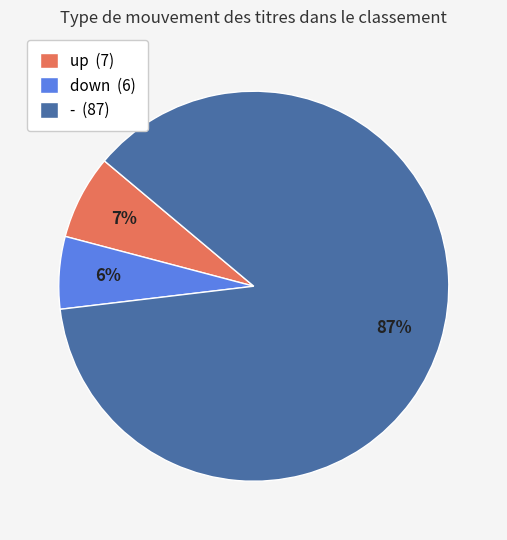

Is there any slice that represents more than half of the pie?

Yes